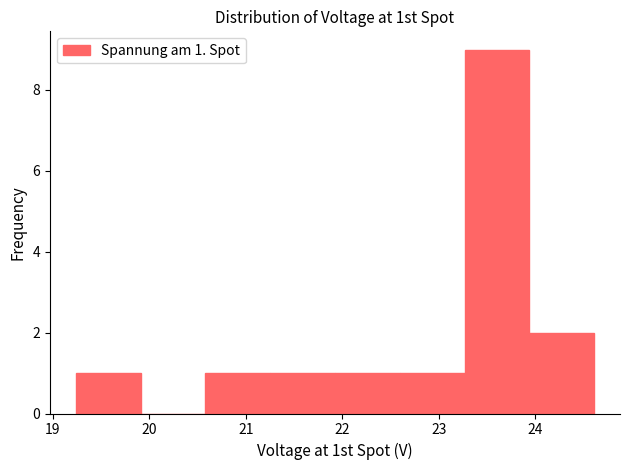

Which range on the x-axis has the tallest bar?

23.3 to 23.9